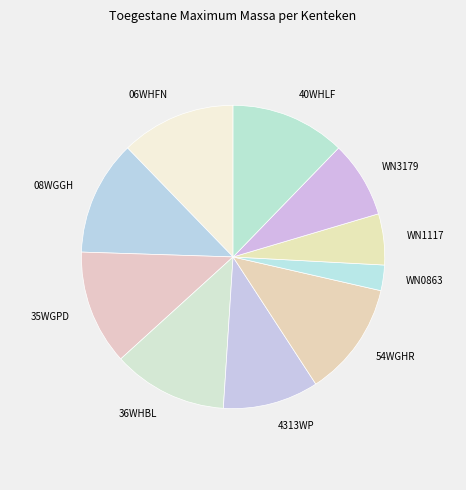

Which category has the smallest portion of the pie?

WN0863